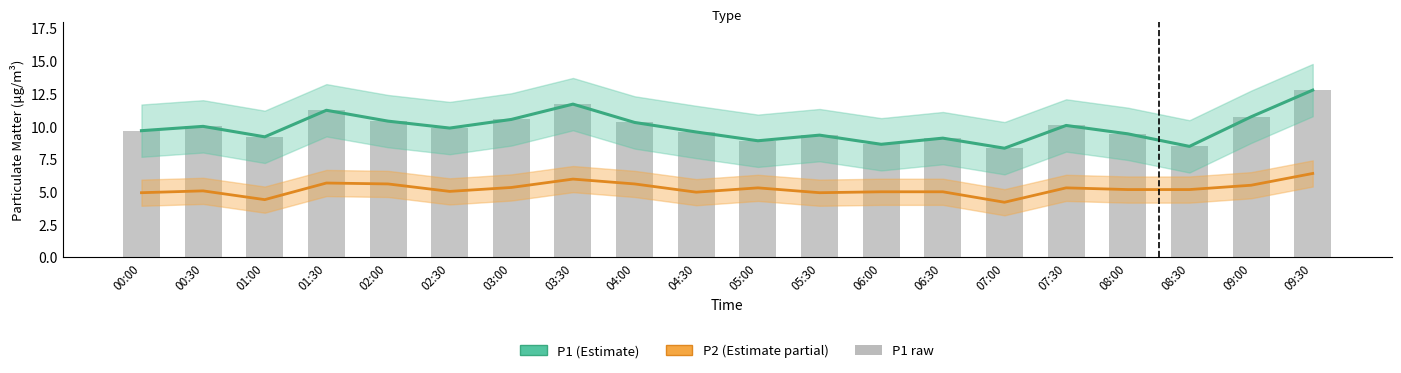

Does the chart contain stacked bars?

No